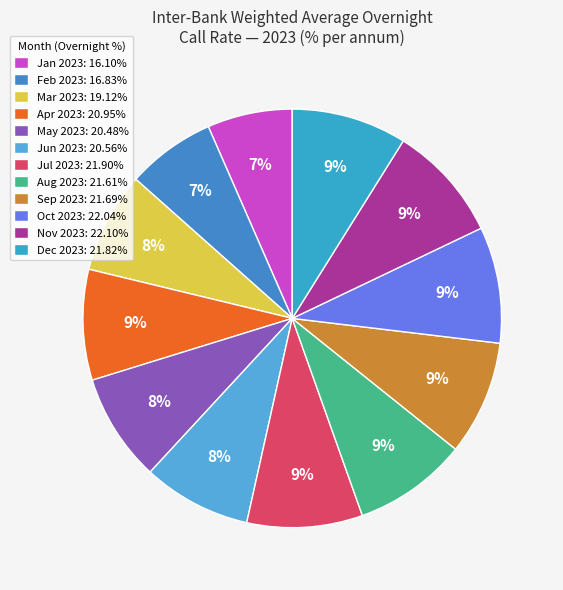

To the nearest percent, what is the combined percentage of Oct 2023 and Mar 2023?

17%